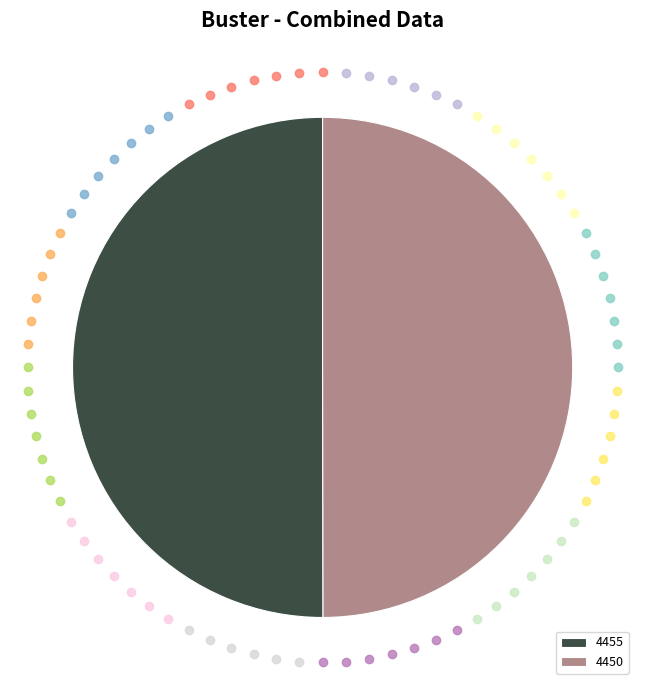

Is the sum of 4455 and 4450 greater than half?

Yes